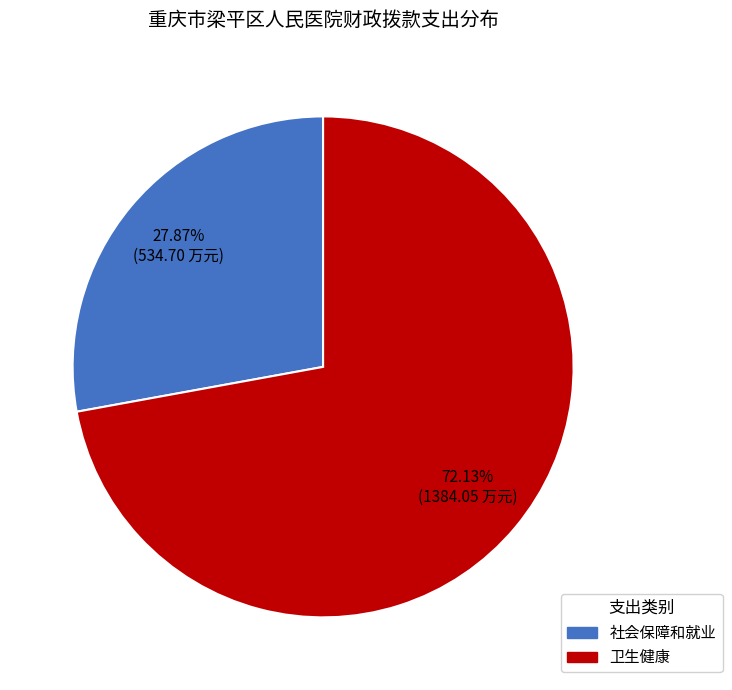

What percentage is NOT represented by 社会保障和就业?

72.1%